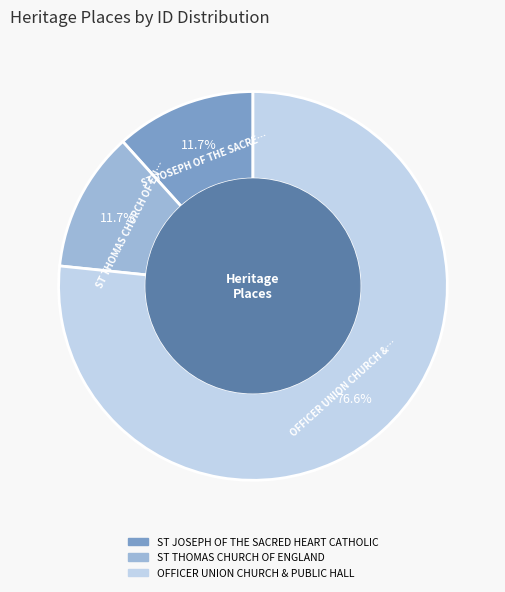

Does OFFICER UNION CHURCH & PUBLIC HALL account for over 50% of the chart?

Yes